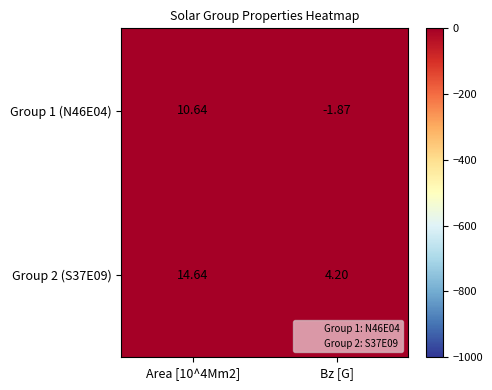

Rank the series by their maximum value, from highest to lowest.

Group 2 (S37E09), Group 1 (N46E04)